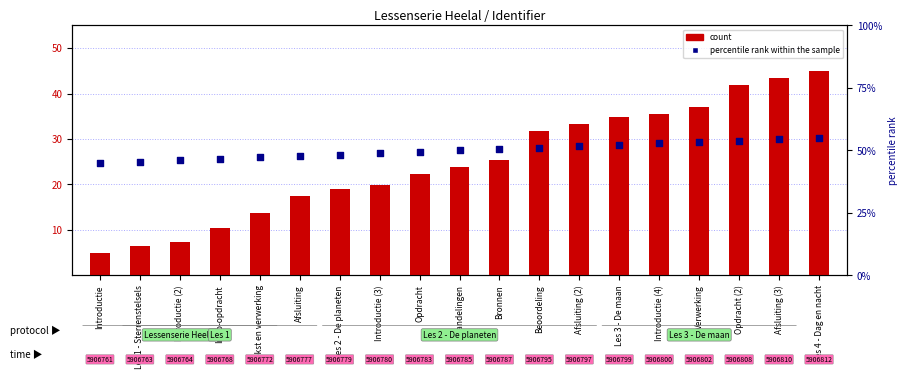

What are all the series names shown in the legend?

count, percentile rank within the sample